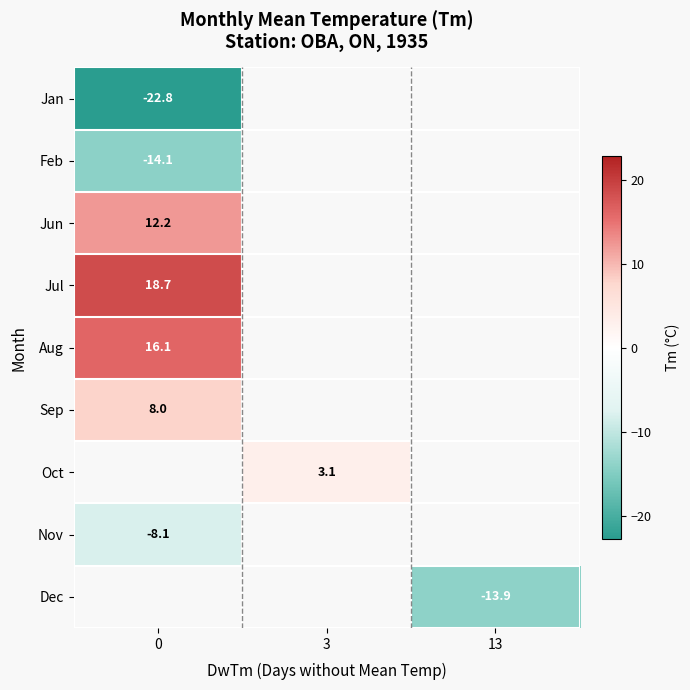

How many series are shown in this chart?

9